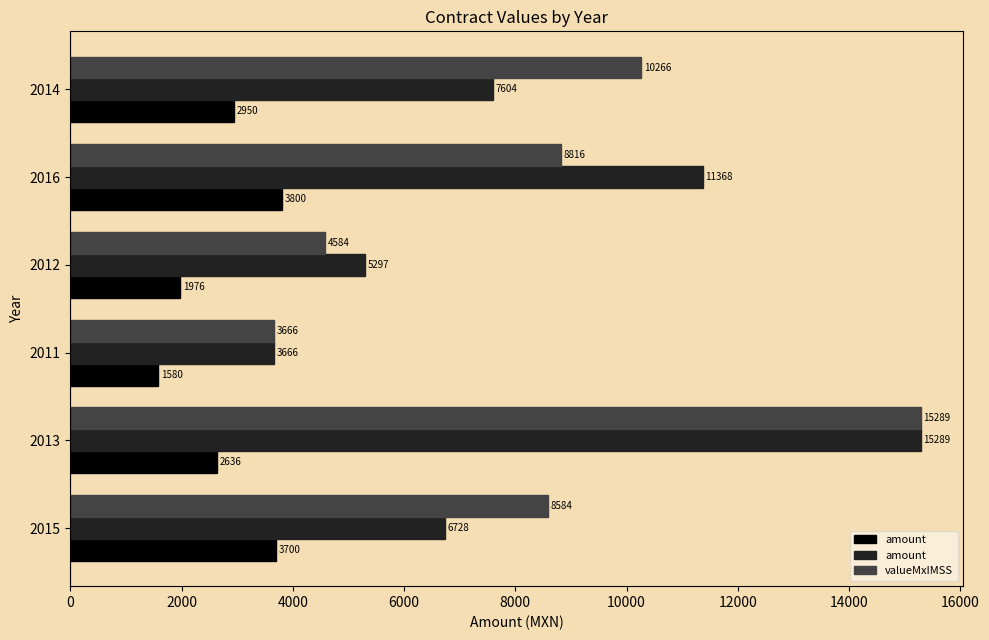

Which label corresponds to the smallest value in the chart?

2011